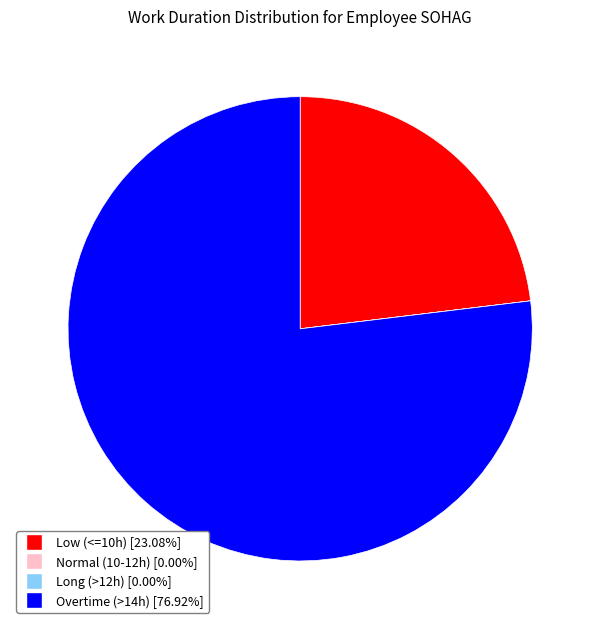

Does any single category account for the majority?

Yes